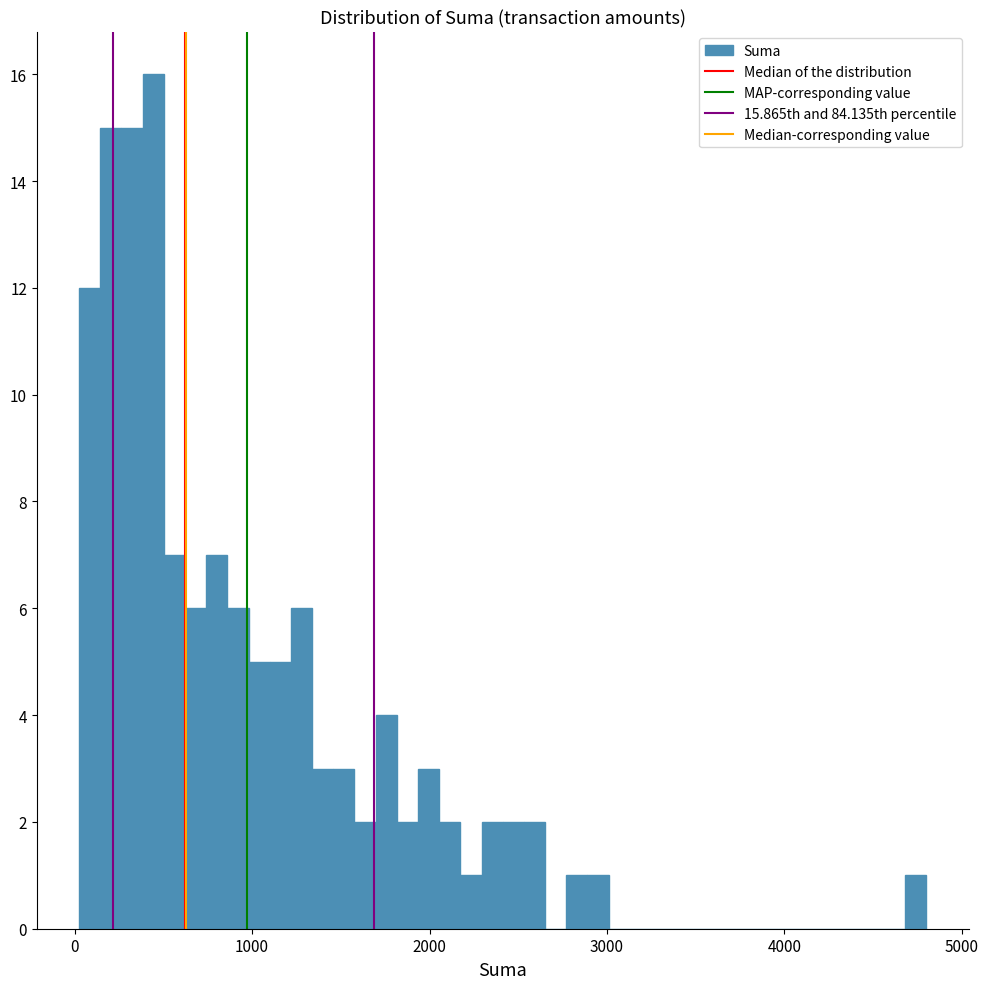

Read against the x-axis, roughly where is the centre of the tallest bar?

400